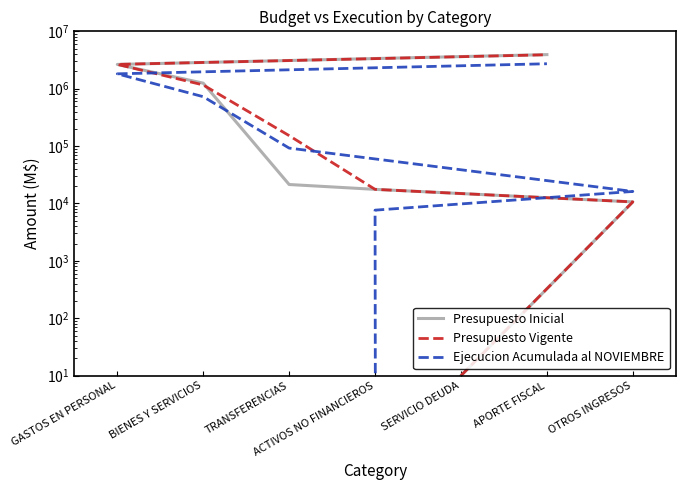

Which series ends up on top after the final intersection of Presupuesto Vigente and Presupuesto Inicial?

Presupuesto Inicial